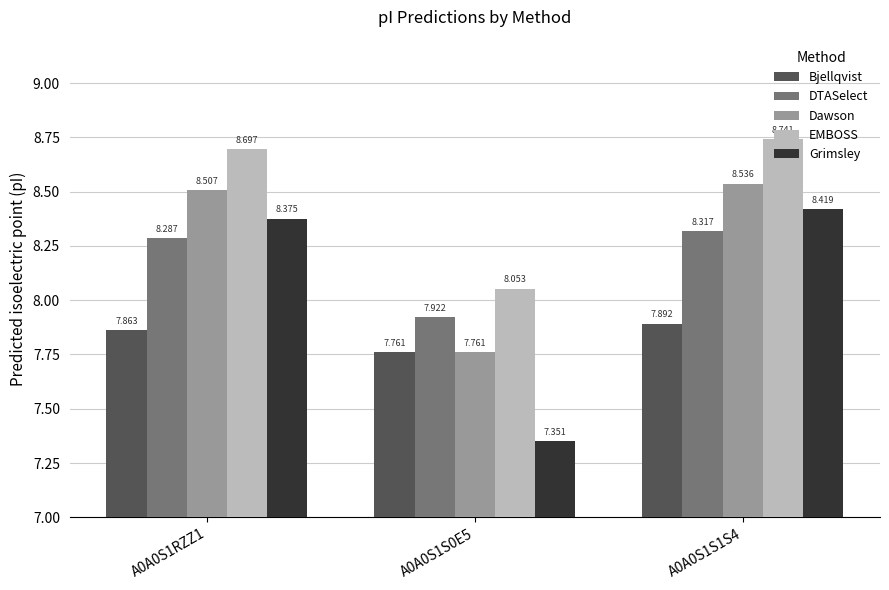

How many bars are there in each group?

5